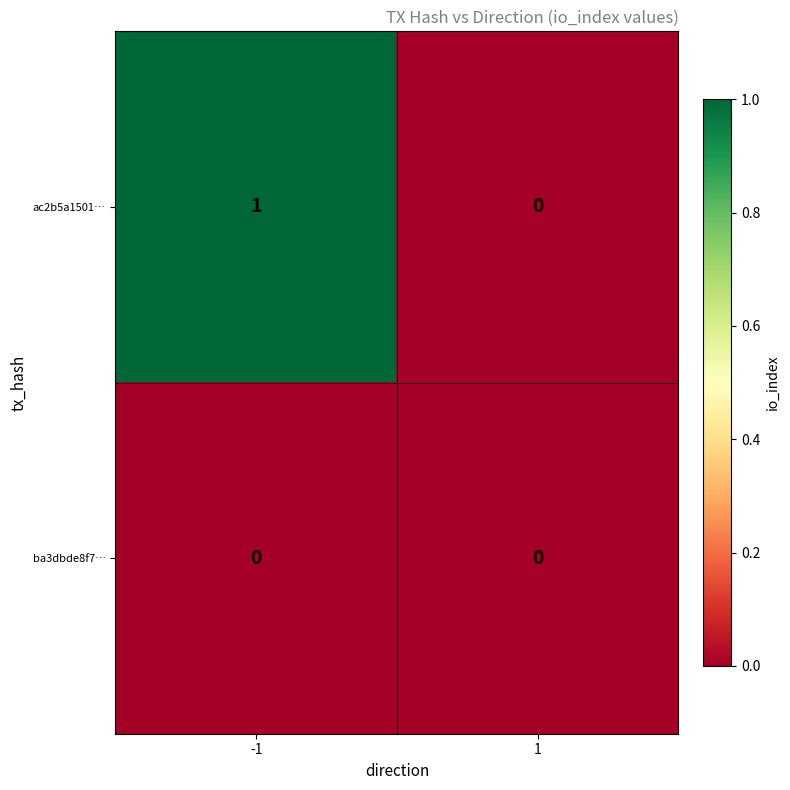

At -1, list the series in order from smallest to largest.

ba3dbde8f7…, ac2b5a1501…